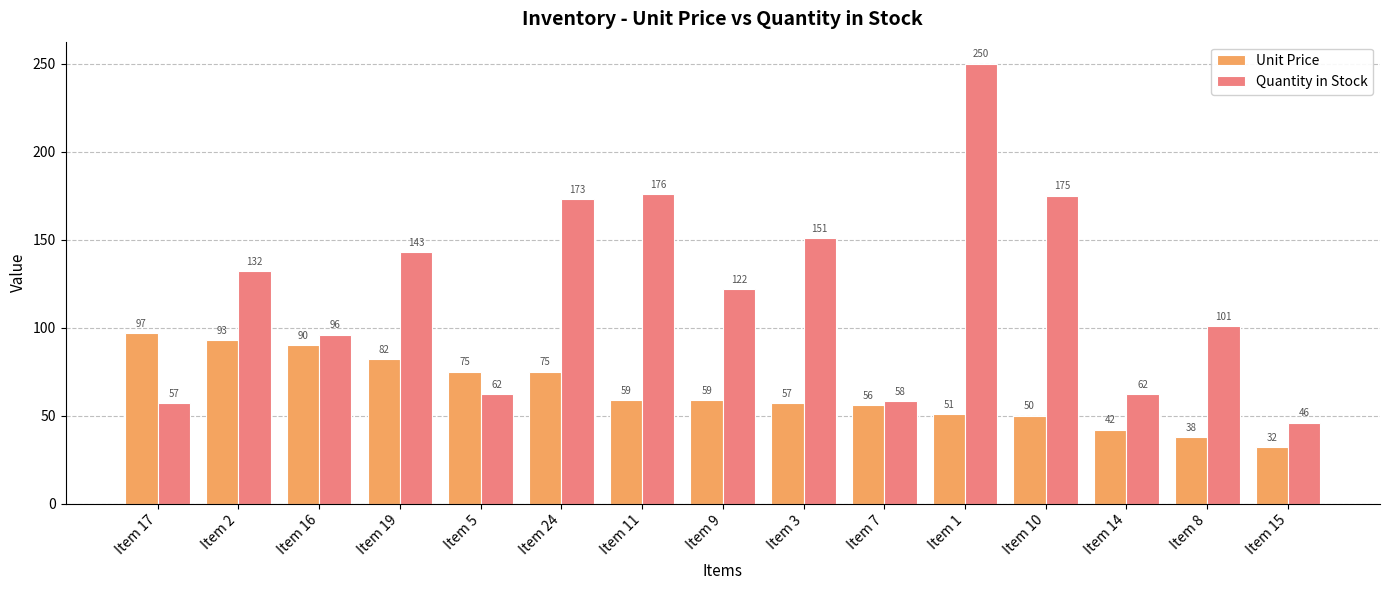

The value of Quantity in Stock at Item 2 is 132. True or false?

True